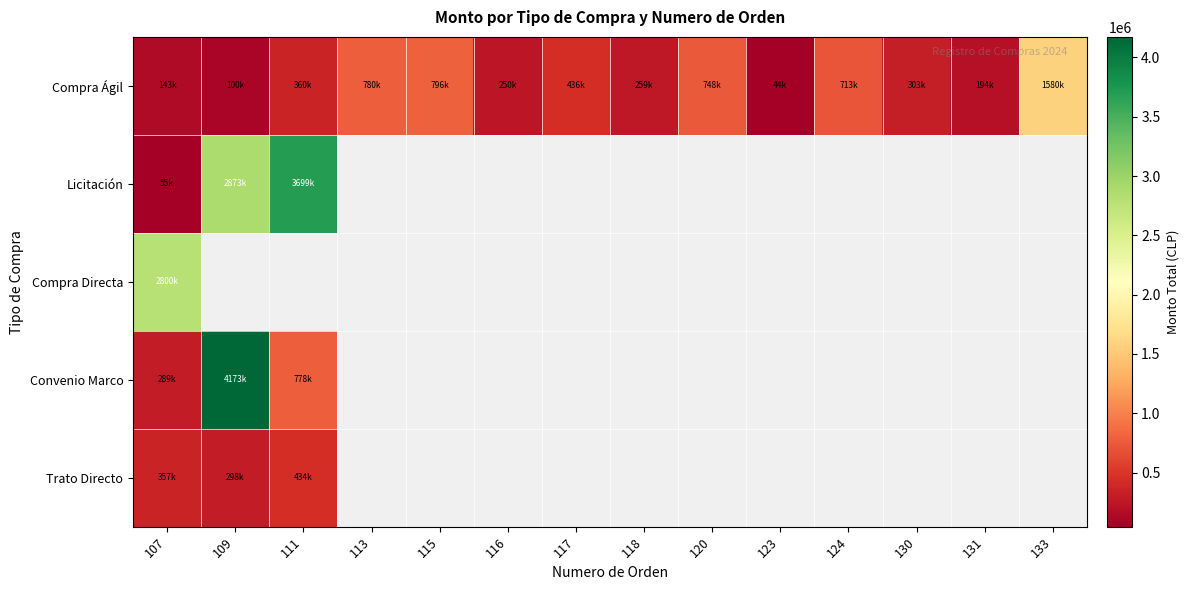

Which series has the largest total across all categories?

Compra Ágil